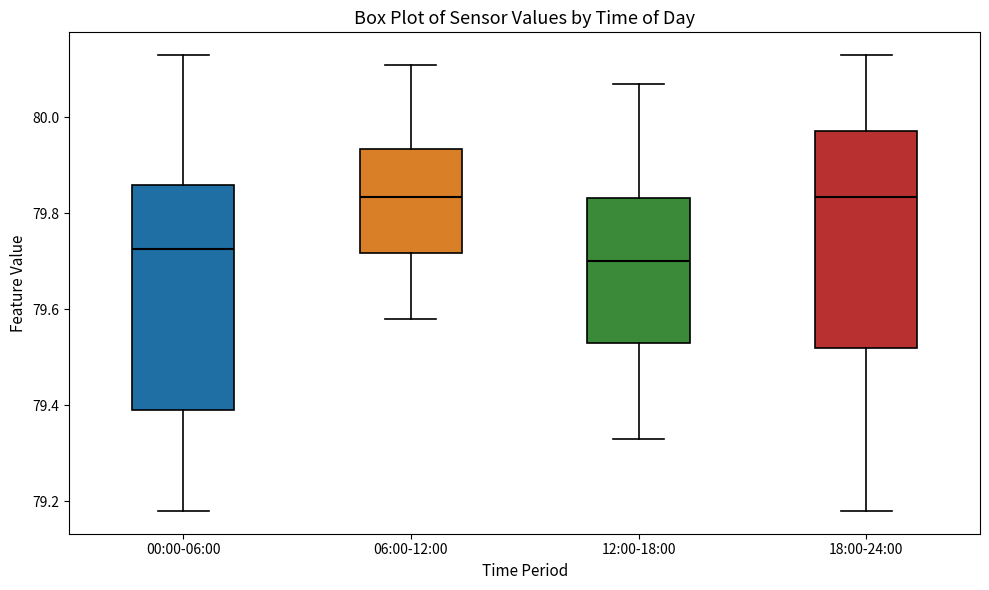

Reading left to right, read every box against the y-axis: the position of its median line, the range the box covers, and the ends of its whiskers. The values are not printed on the chart, so give them approximately, as read against the axis.

00:00-06:00: median 79.72, box 79.40 to 79.86, whiskers 79.18 to 80.14
06:00-12:00: median 79.84, box 79.72 to 79.94, whiskers 79.58 to 80.12
12:00-18:00: median 79.70, box 79.54 to 79.84, whiskers 79.34 to 80.08
18:00-24:00: median 79.84, box 79.52 to 79.98, whiskers 79.18 to 80.14